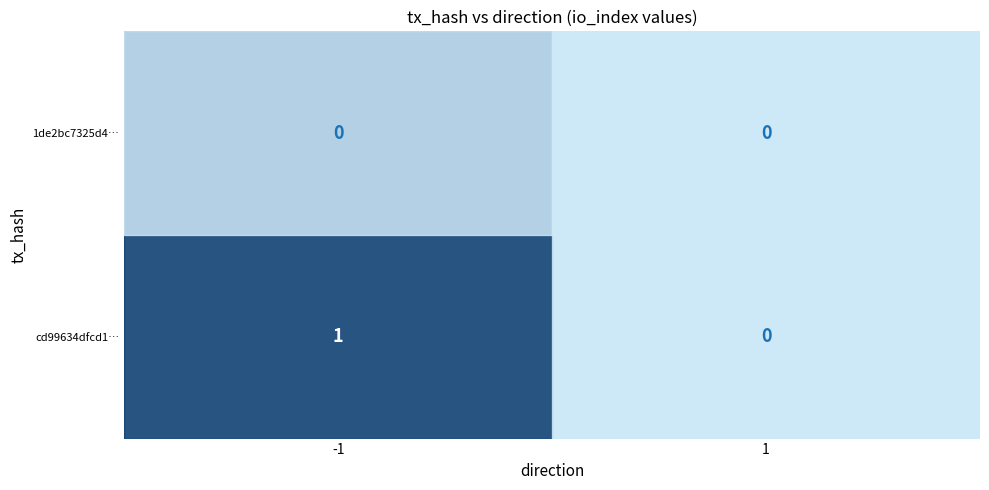

Count the number of data series in this chart.

2